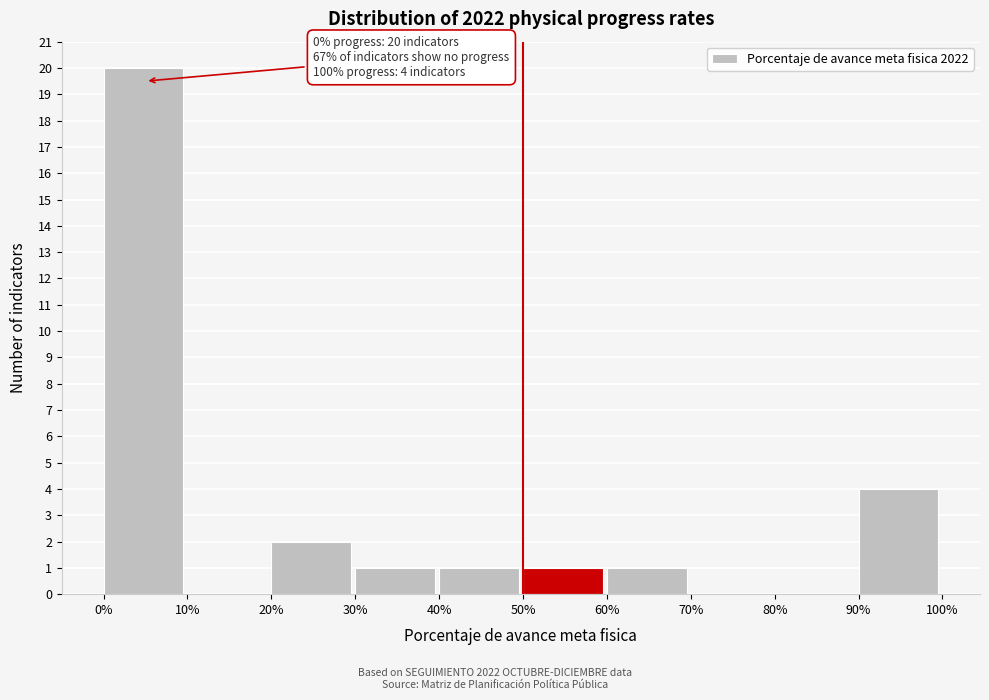

Reading left to right, transcribe all the data shown in this chart.

0%=20	10%=0	20%=2	30%=1	40%=1	50%=1	60%=1	70%=0	80%=0	90%=4